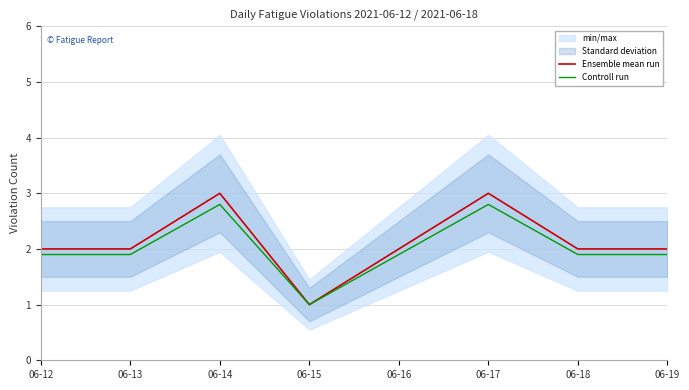

Where does the Ensemble mean run series first go above 2?

06-14